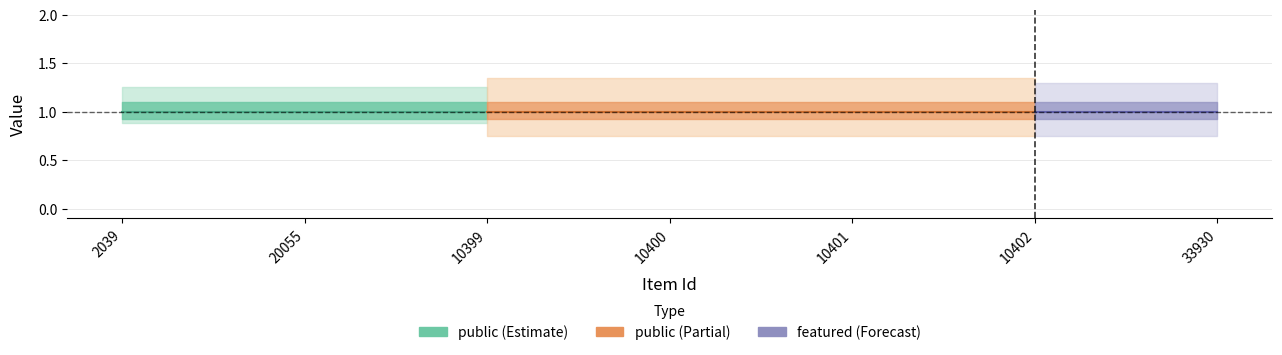

Rank the series by their average value, from highest to lowest.

public, featured